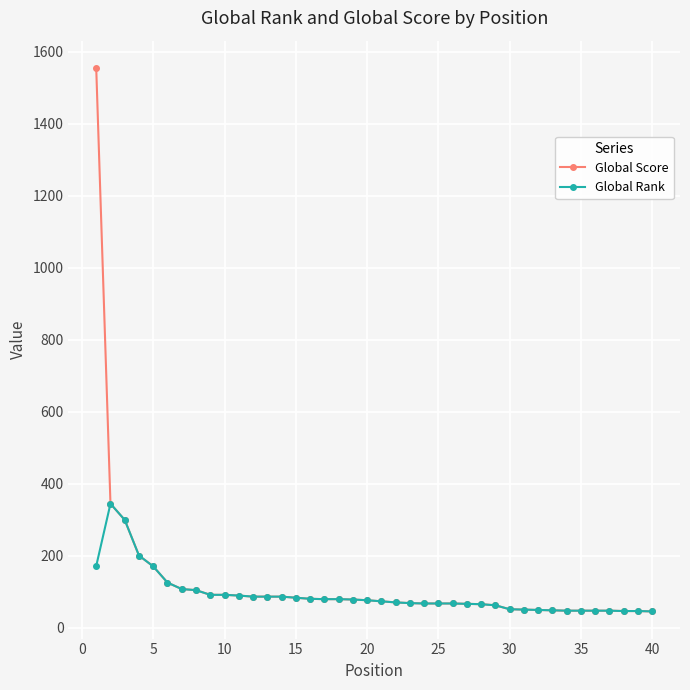

What is the difference between the second highest and minimum values in the Global Rank series?

254